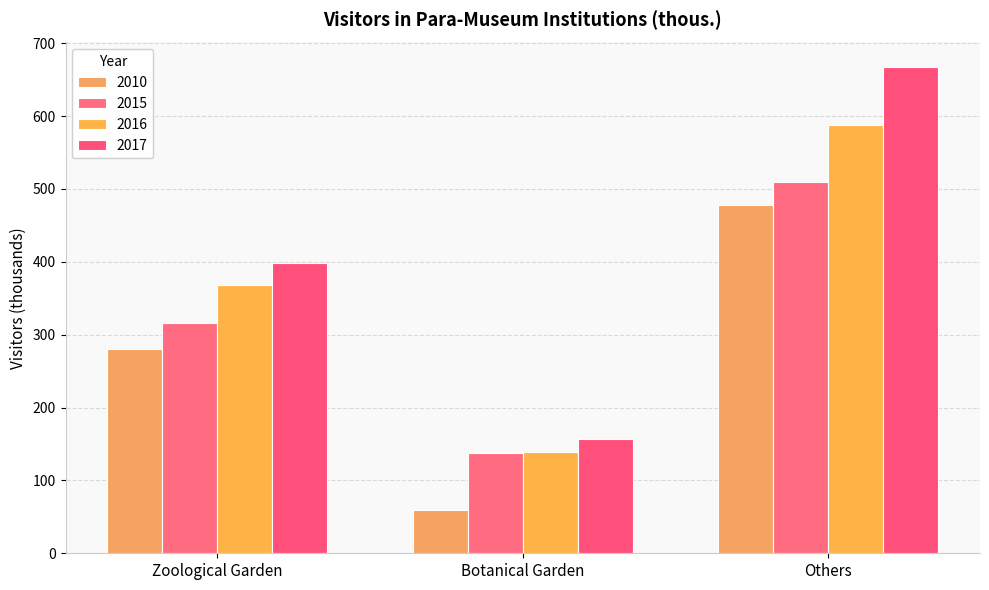

List the series in order of their peak value, lowest first.

2010, 2015, 2016, 2017